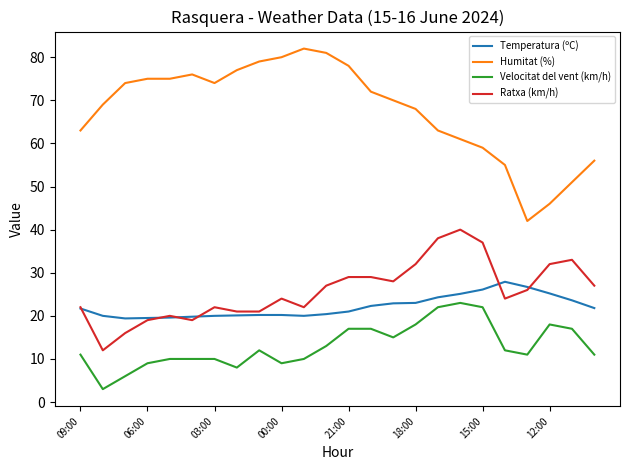

What is the minimum value shown in the chart?

3.0